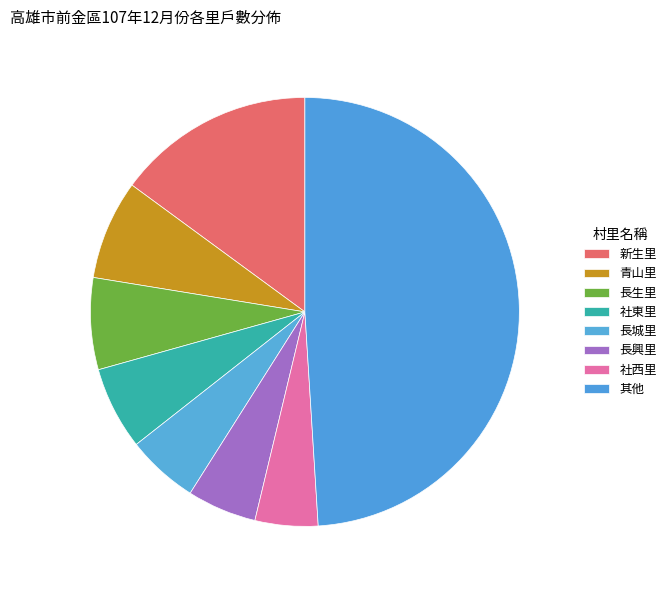

How many slices are in this pie chart?

8